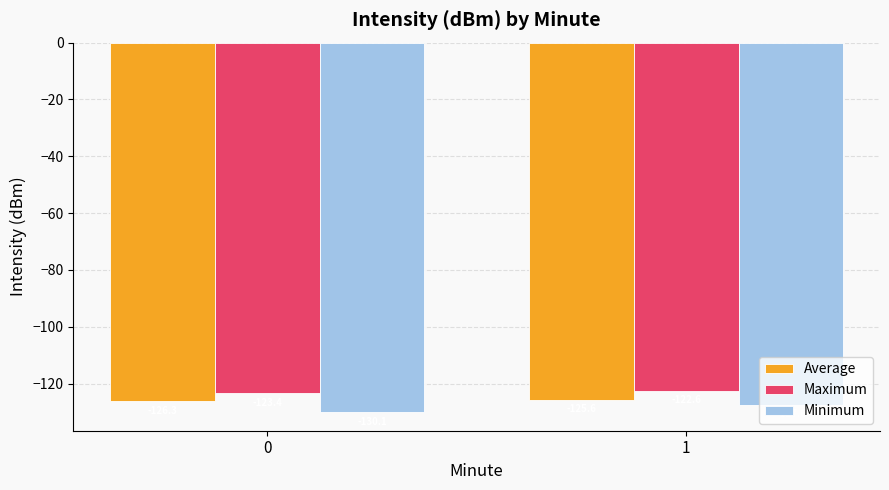

What is the difference between the highest and lowest values at 0?

6.7